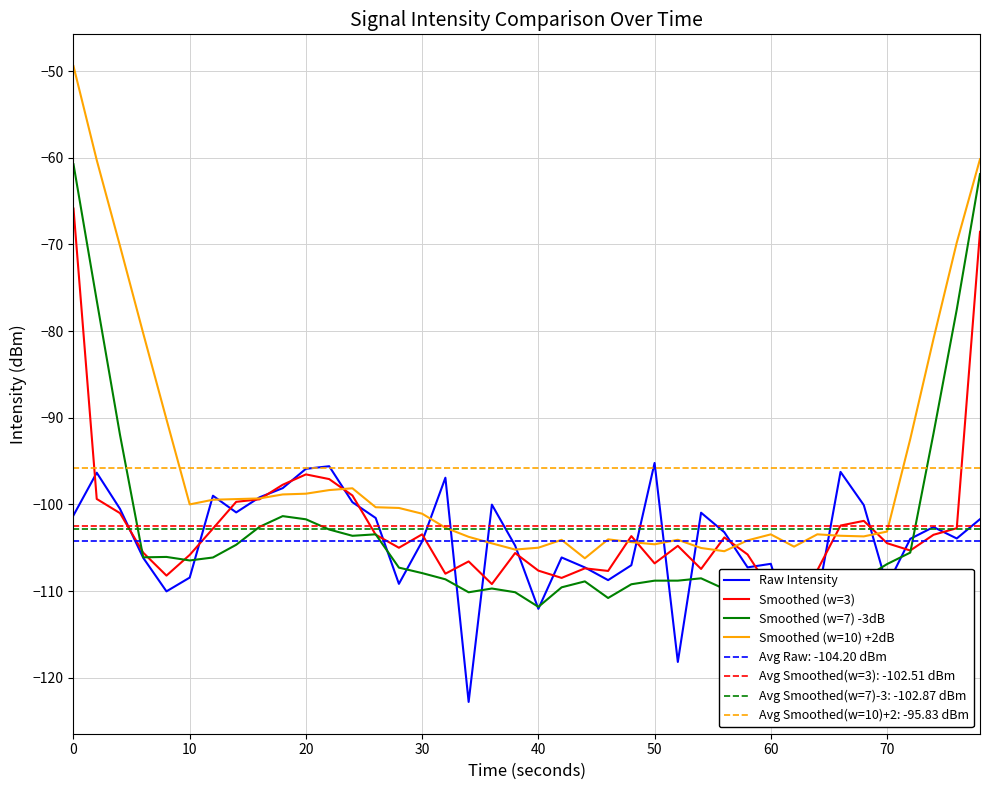

How many times do Raw Intensity and Smoothed (w=3) cross each other?

26